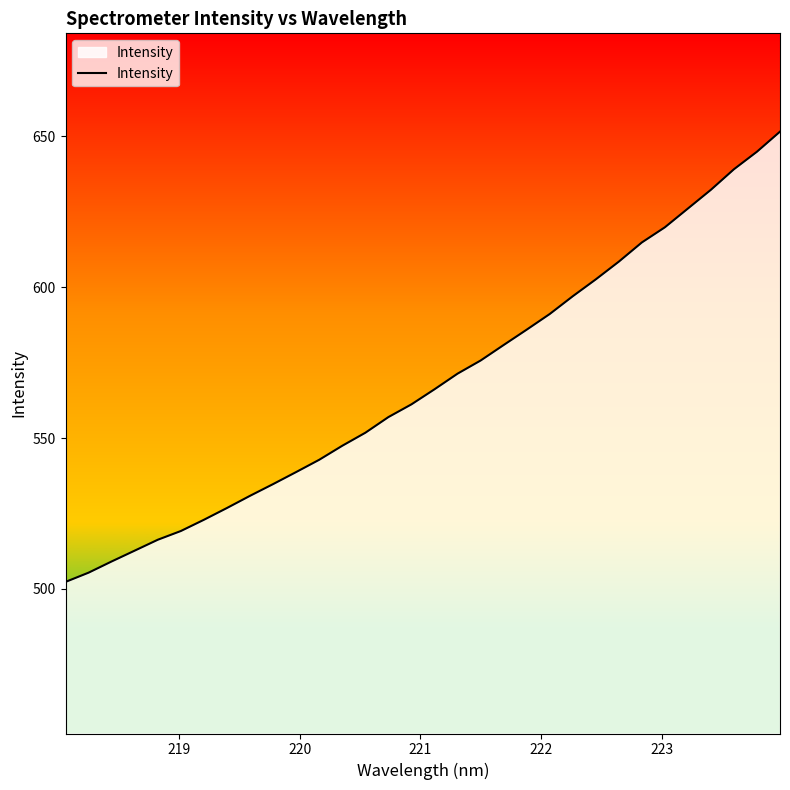

What is the maximum value shown in the chart?

651.6